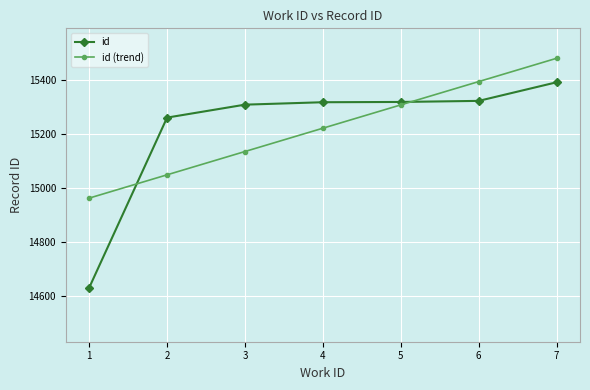

Where do id (trend) and id first cross each other?

1 and 2